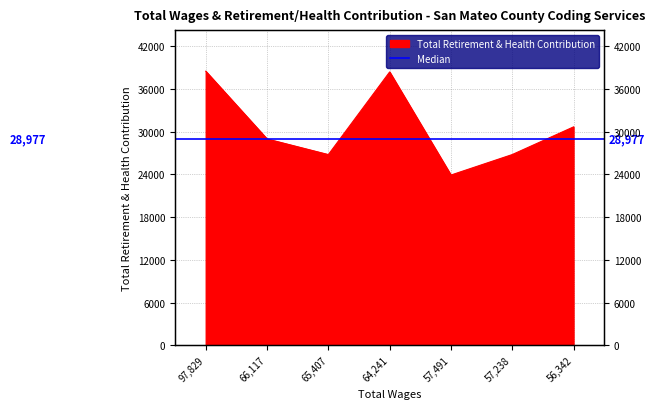

What is the minimum value shown in the chart?

23910